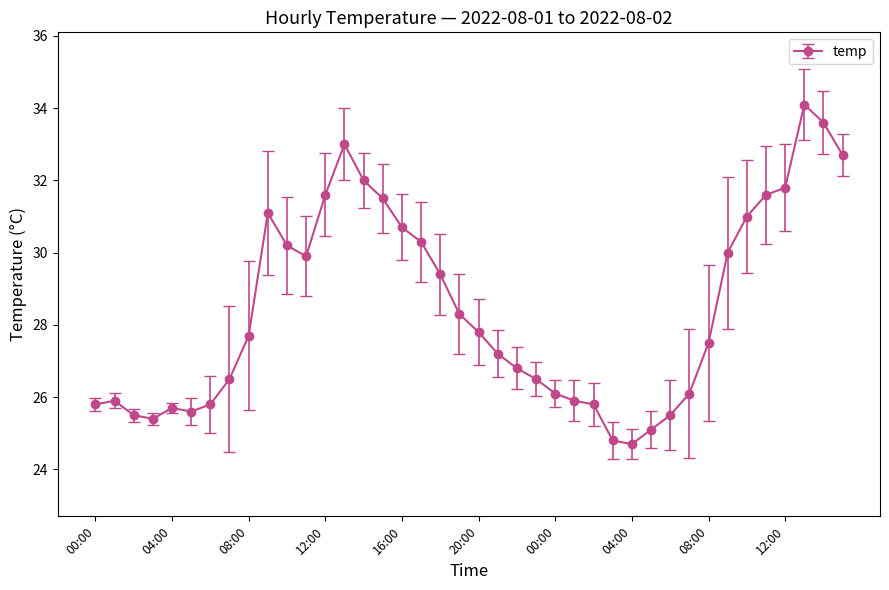

What is the minimum value shown in the chart?

24.7